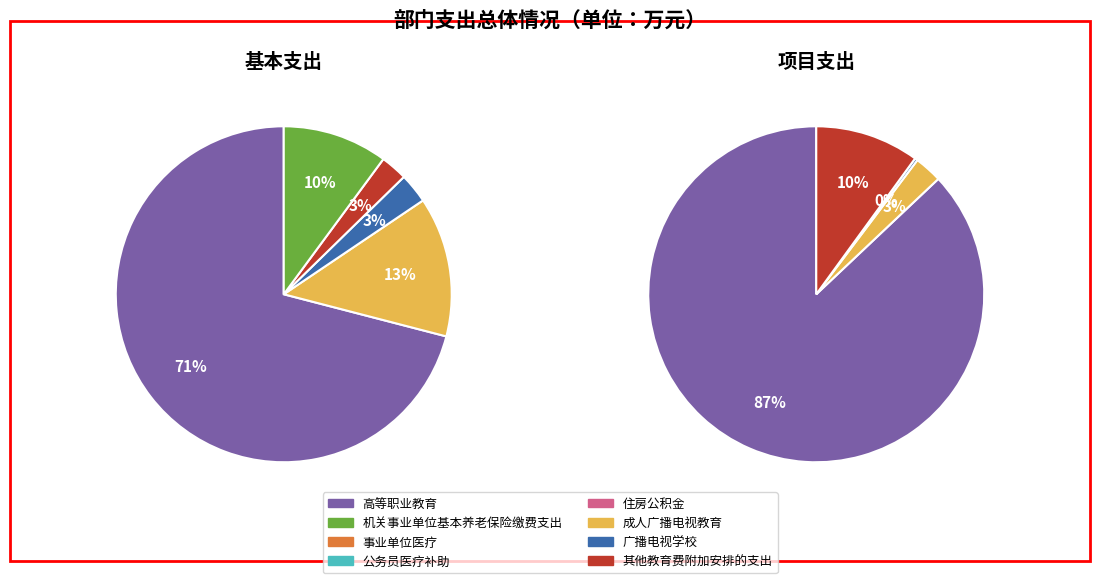

How many slices are in this pie chart?

8